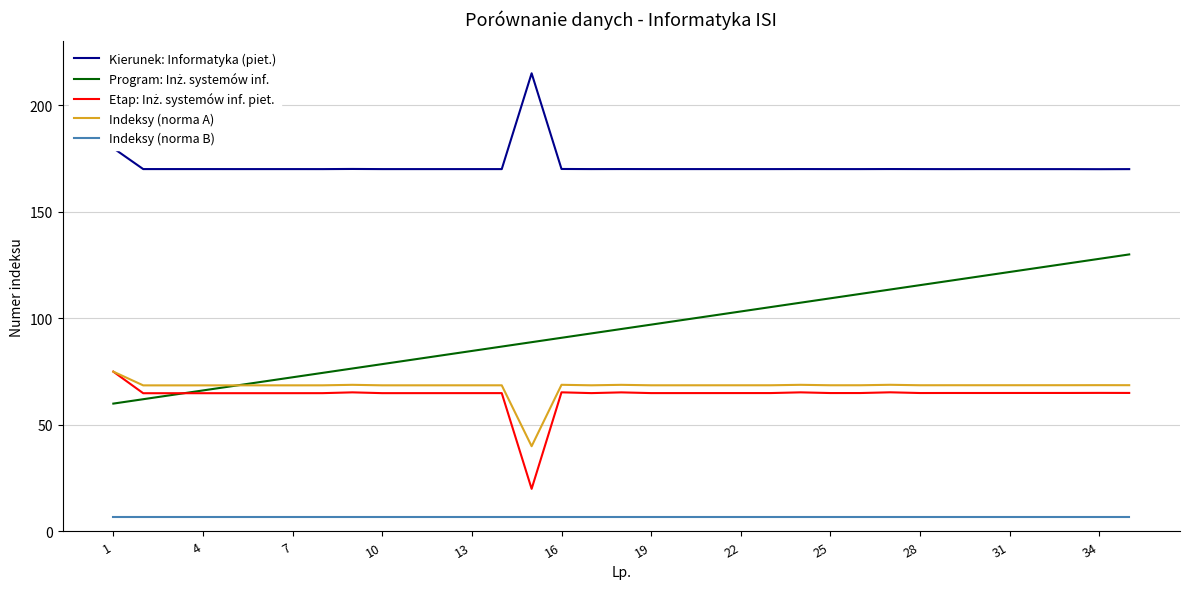

True or false: Indeksy (norma B) and Kierunek: Informatyka (piet.) cross at least once.

False